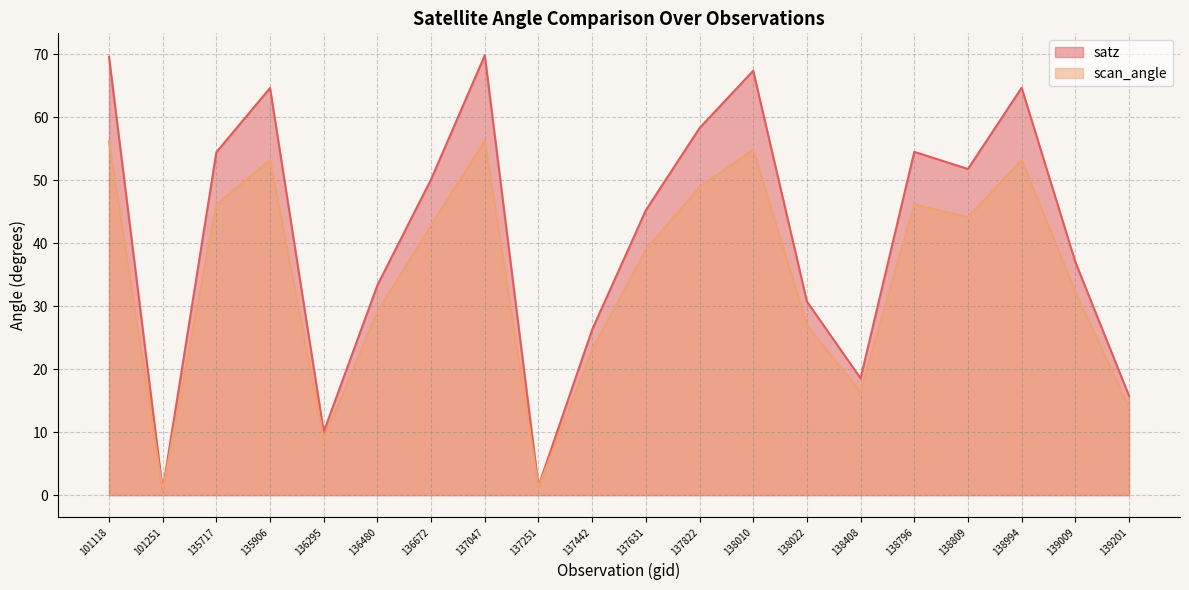

What value does the scan_angle series have at 138010?

54.8